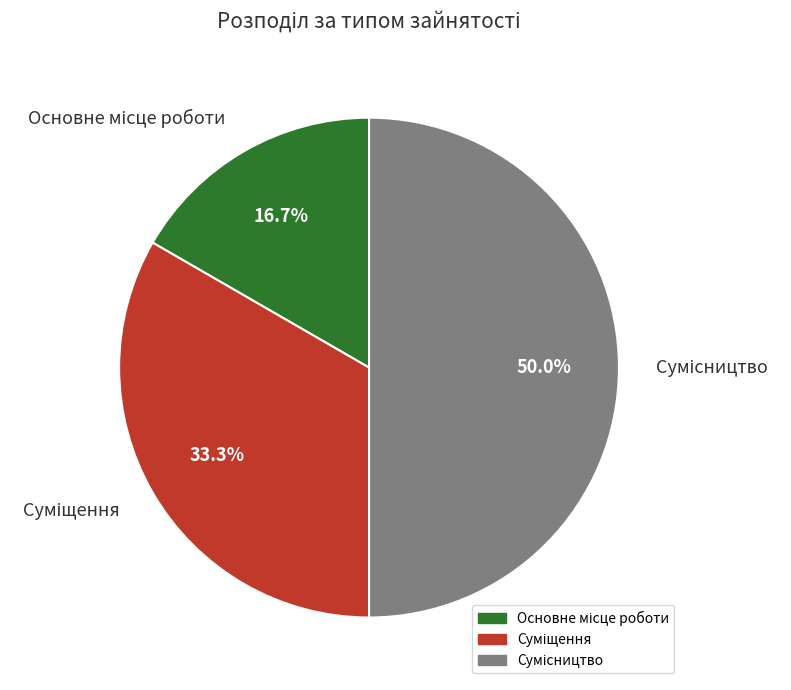

To the nearest percent, what is the combined percentage of Суміщення and Сумісництво?

83%